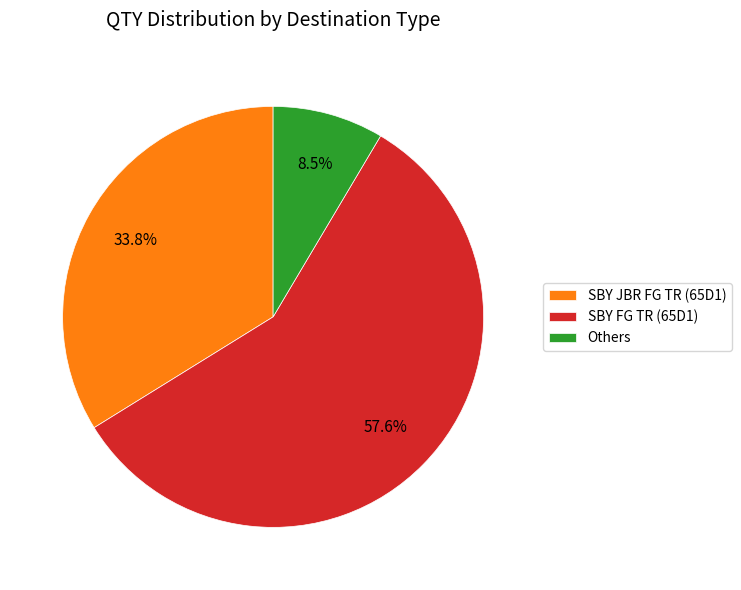

Approximately how many times larger is the value at SBY JBR FG TR (65D1) compared to Others?

4.0